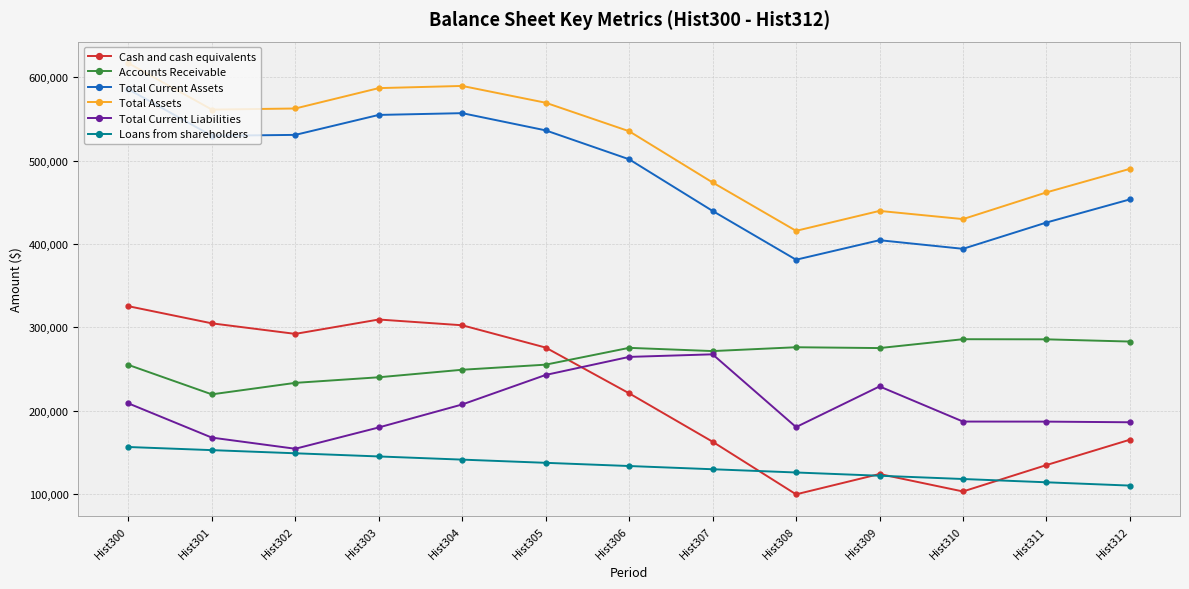

After their last crossing, which series has the higher values: Cash and cash equivalents or Loans from shareholders?

Cash and cash equivalents